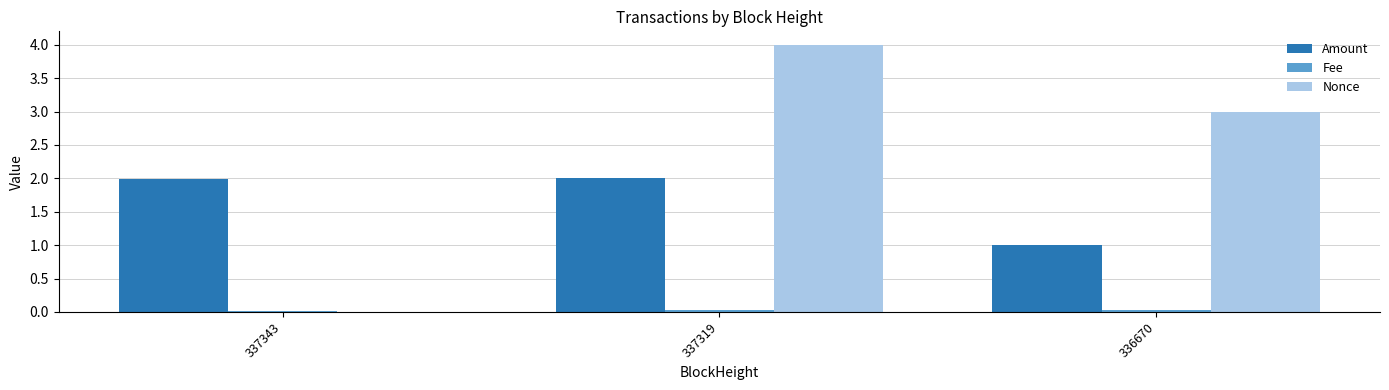

At which category does the chart reach its peak across all series?

337319